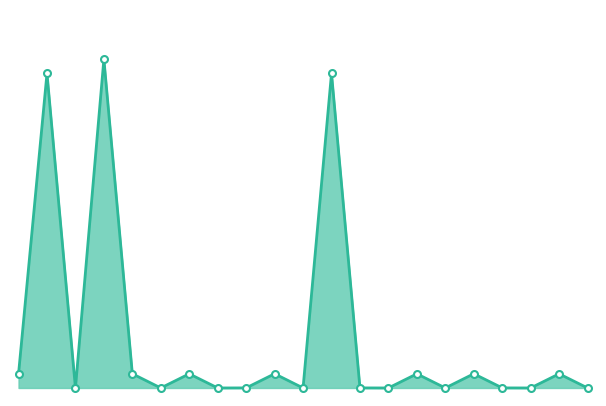

Does the chart display data point markers on the line(s)?

No